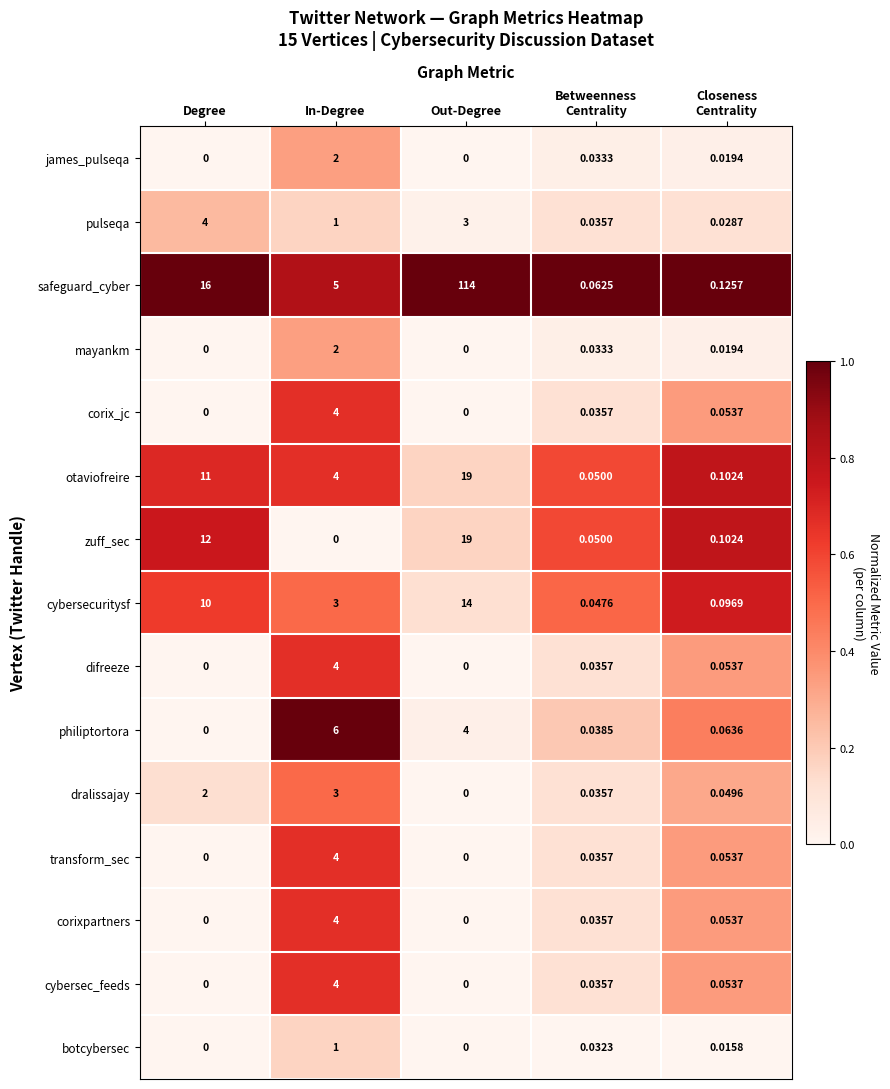

Where does the safeguard_cyber series first go above 5?

Degree